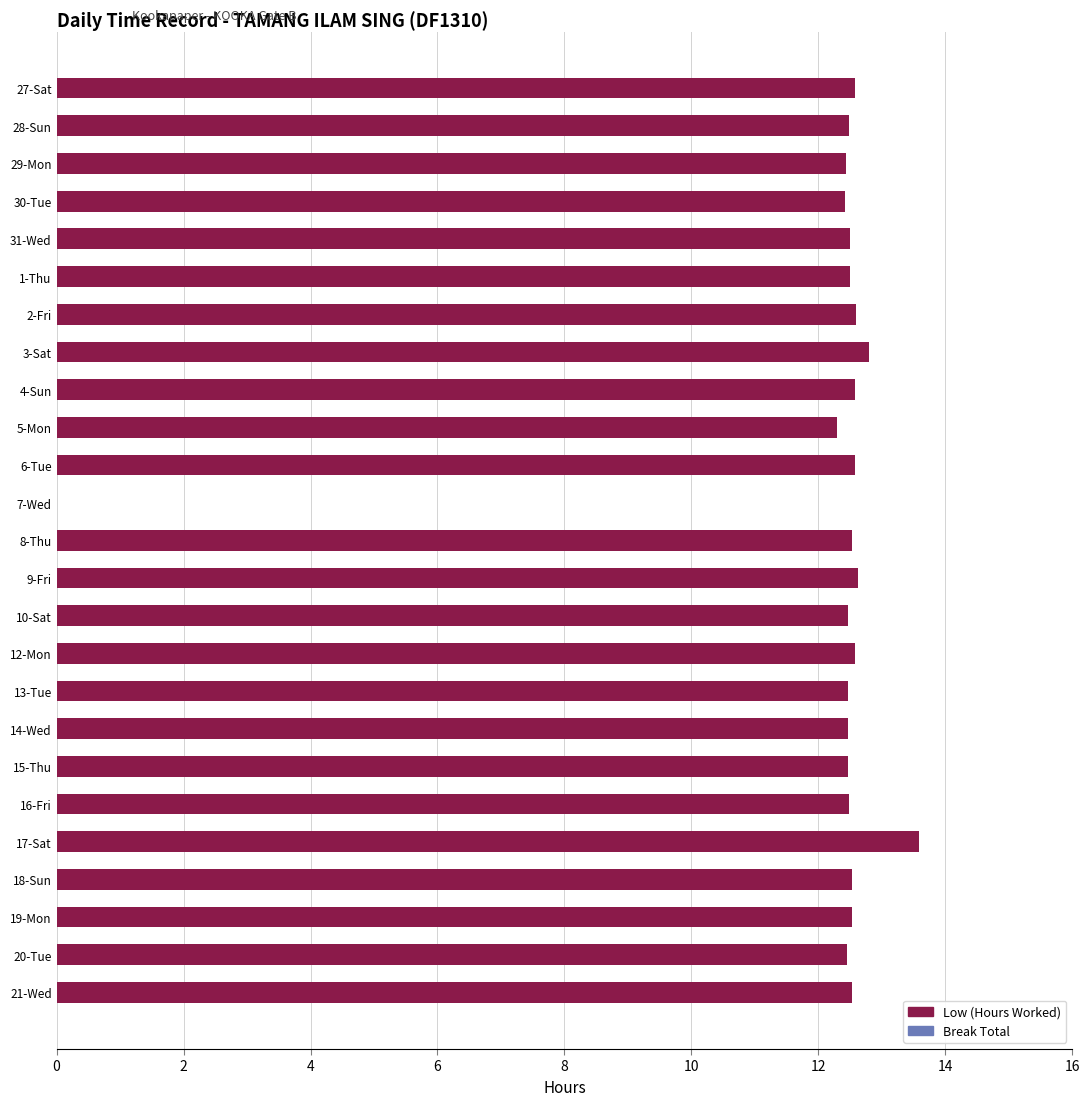

Approximately how many times larger is the value at 15-Thu compared to 20-Tue?

1.0